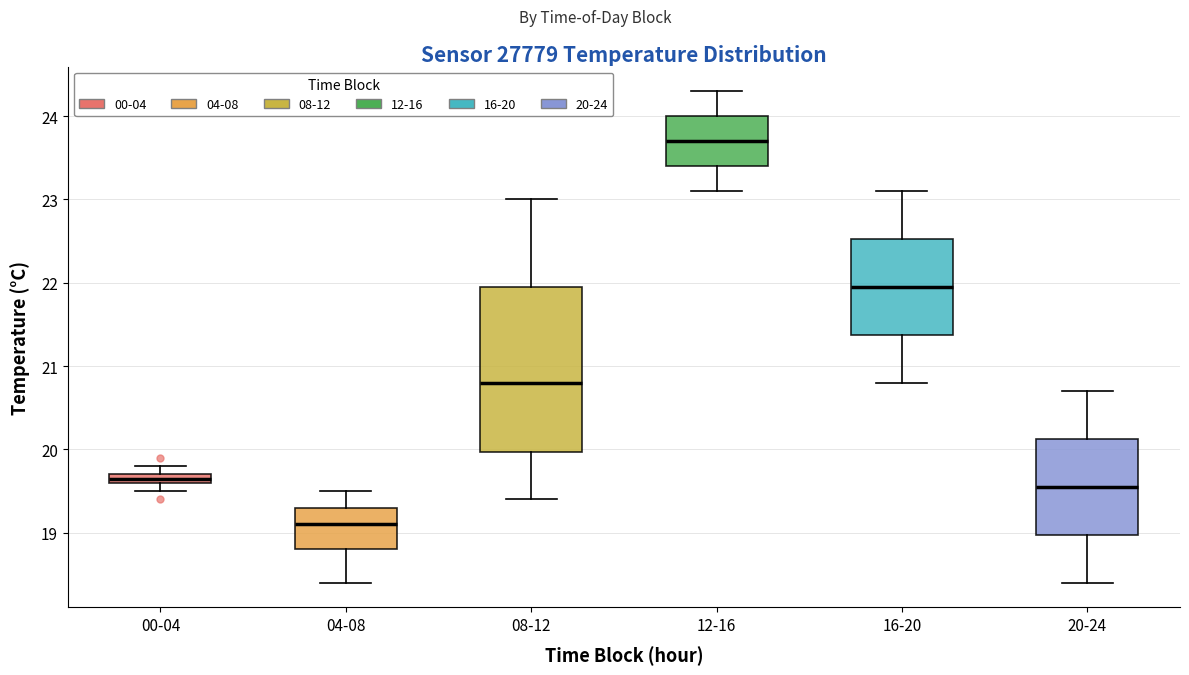

Where does the lower whisker of the box for 04-08 end on the y-axis? The values are not printed on the chart, so give them approximately, as read against the axis.

18.4